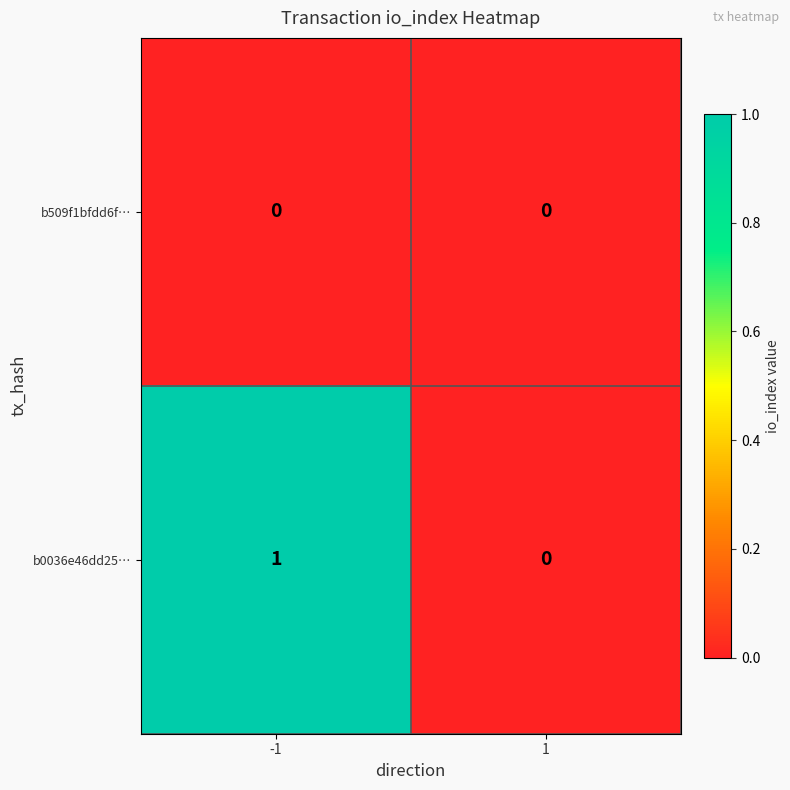

Rank the series by their maximum value, from highest to lowest.

b0036e46dd25…, b509f1bfdd6f…